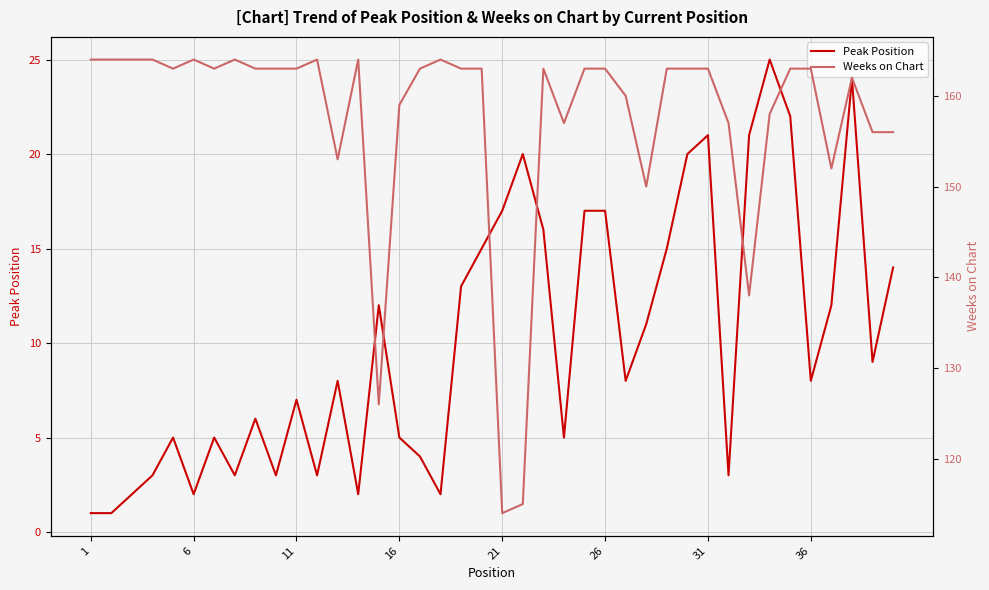

Which category has the lowest value across all series?

1